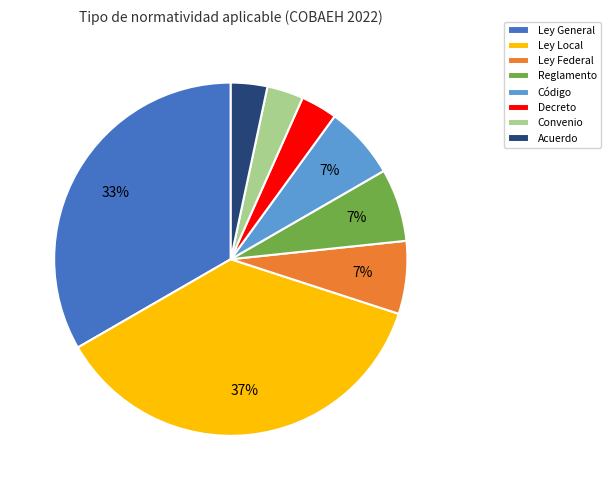

What is the ratio of the value at Convenio to the value at Decreto?

1.0